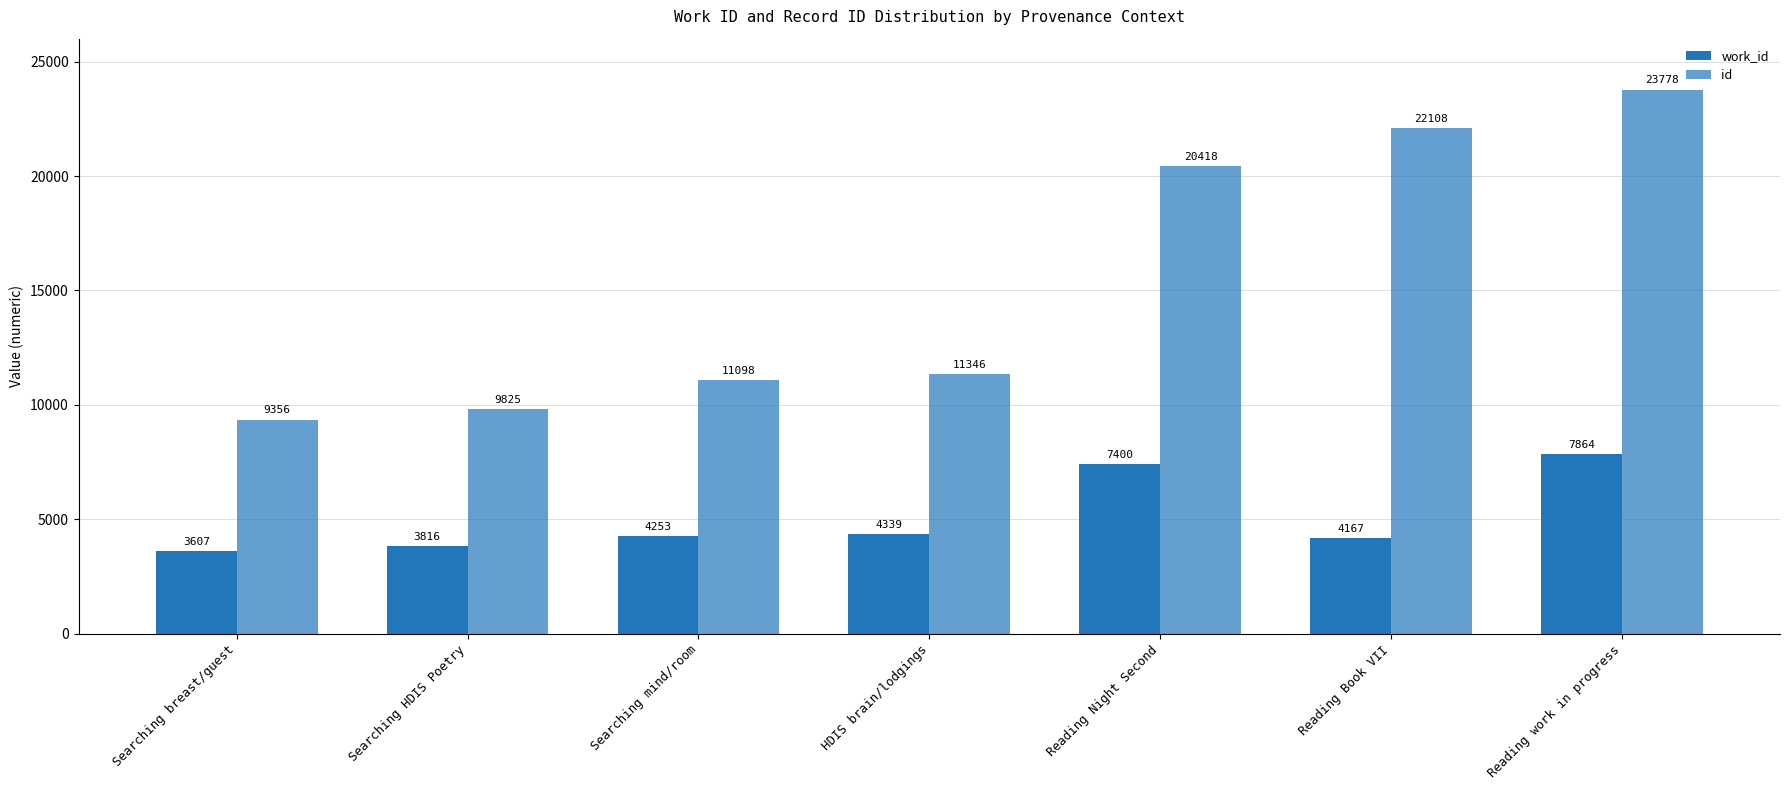

What is the difference between the maximum and minimum values in the id series?

14422